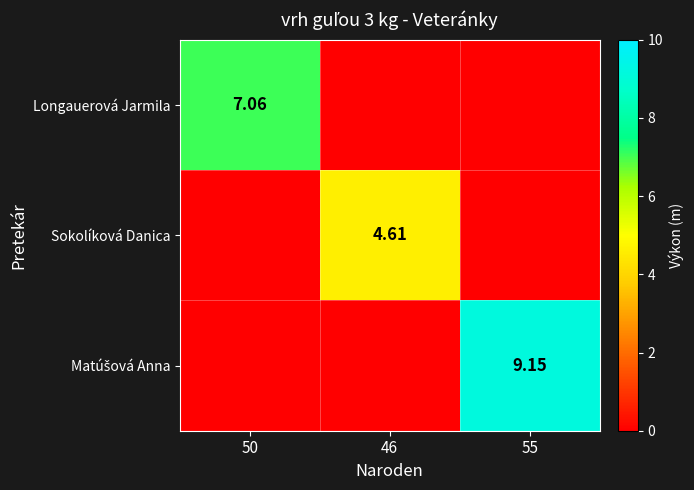

Which category has the highest value in the Longauerová Jarmila series?

50